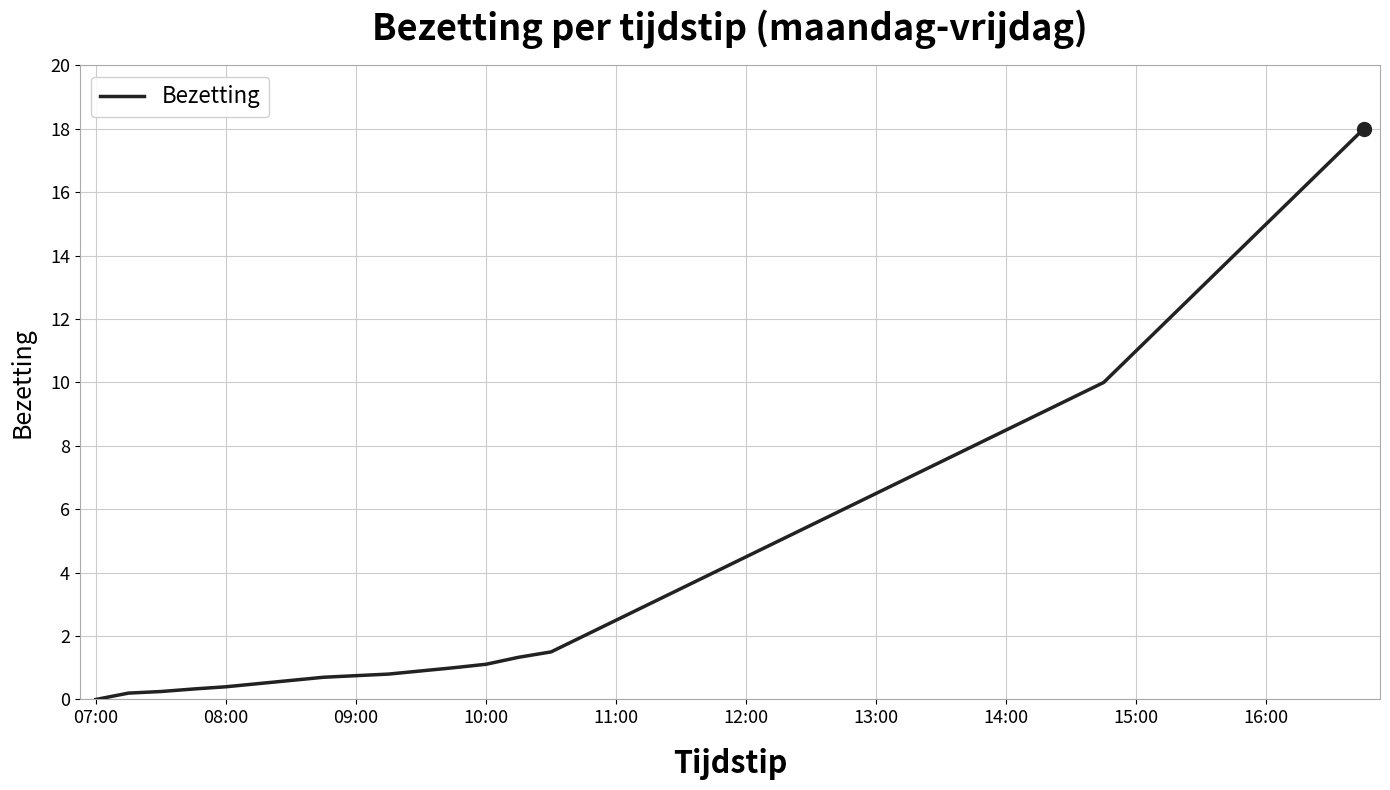

Reading left to right, transcribe all the data shown in this chart.

0.0	0.2	0.2	0.3	0.4	0.5	0.6	0.7	0.8	0.8	0.9	1.0	1.1	1.3	1.5	2.0	2.5	3.0	3.5	4.0	4.5	5.0	5.5	6.0	6.5	7.0	7.5	8.0	8.5	9.0	9.5	10.0	11.0	12.0	13.0	14.0	15.0	16.0	17.0	18.0